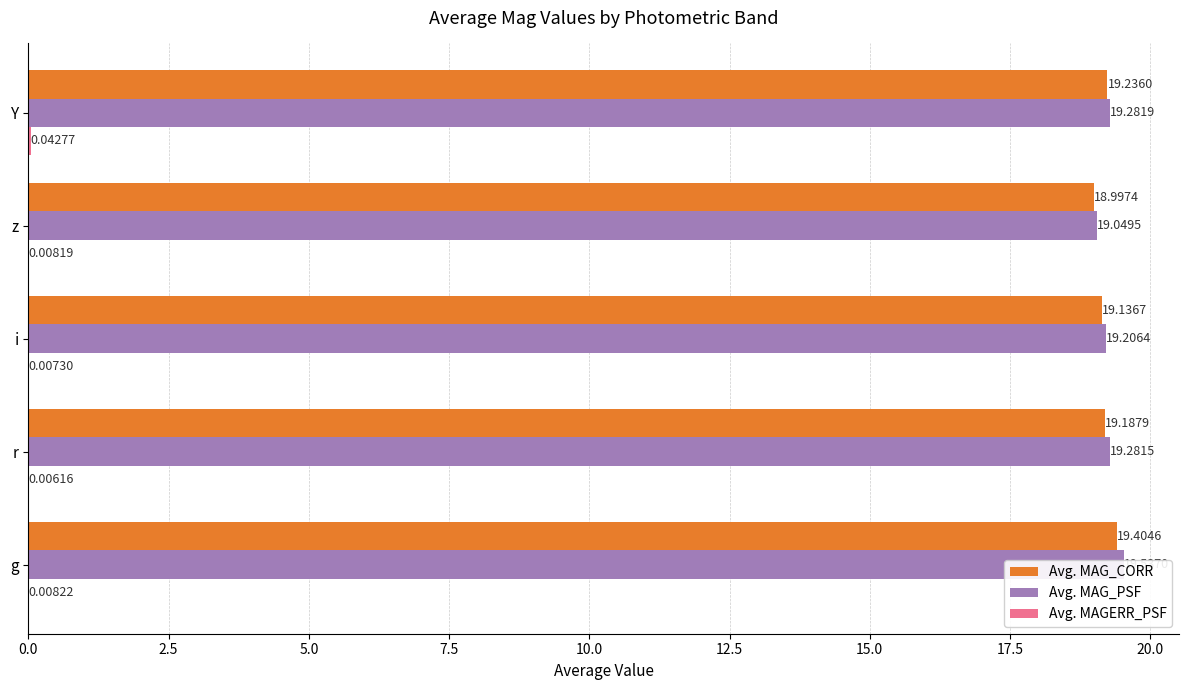

What is the greatest value displayed?

19.5